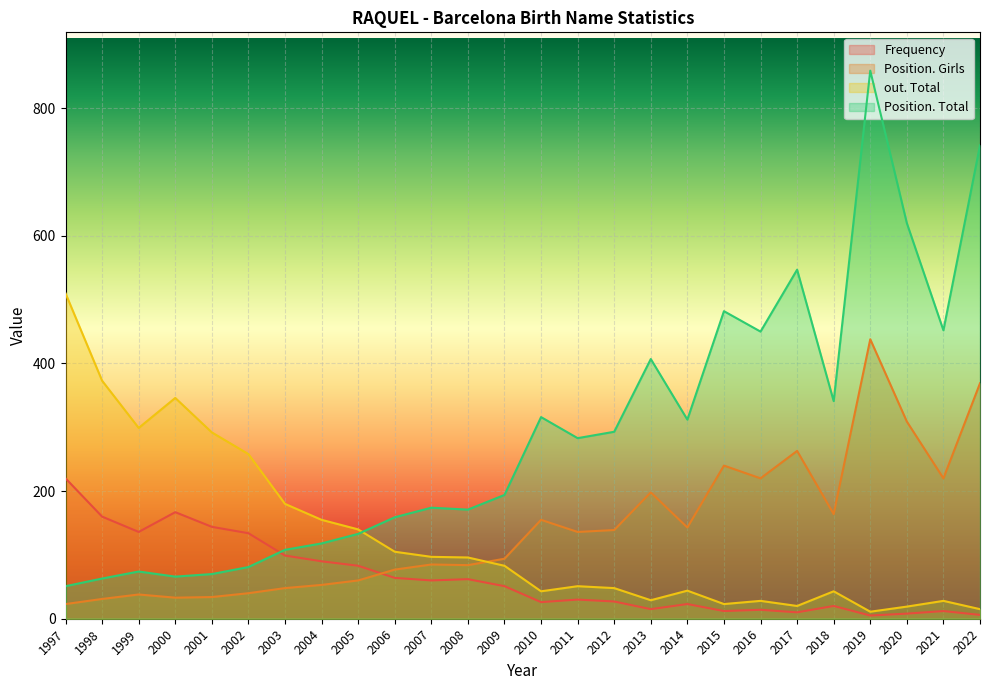

Which label corresponds to the smallest value in the chart?

2019